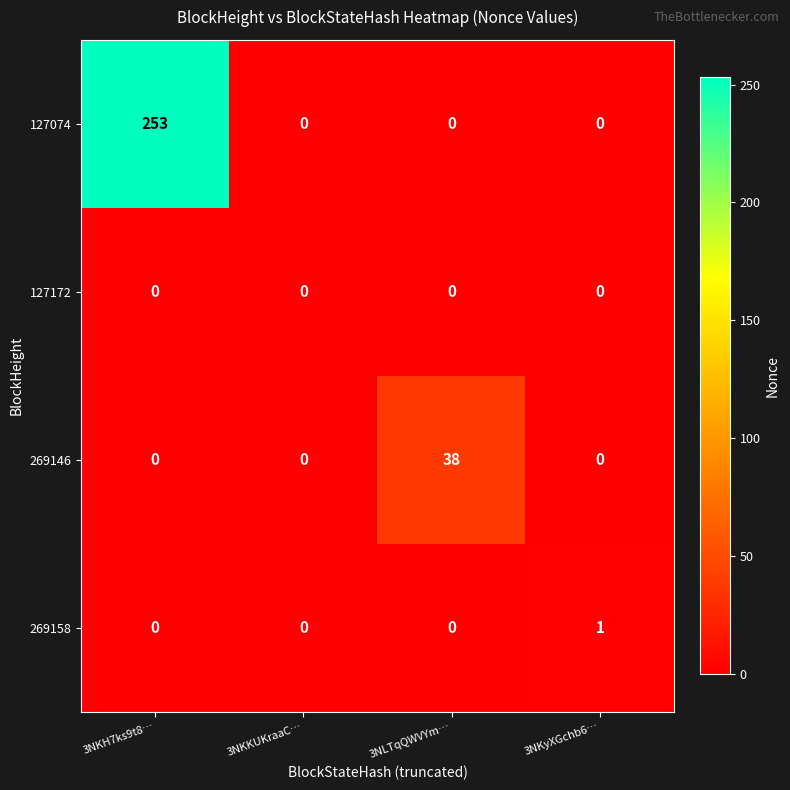

Is it true that 269146 equals 15 at 3NKKUKraaC…?

False